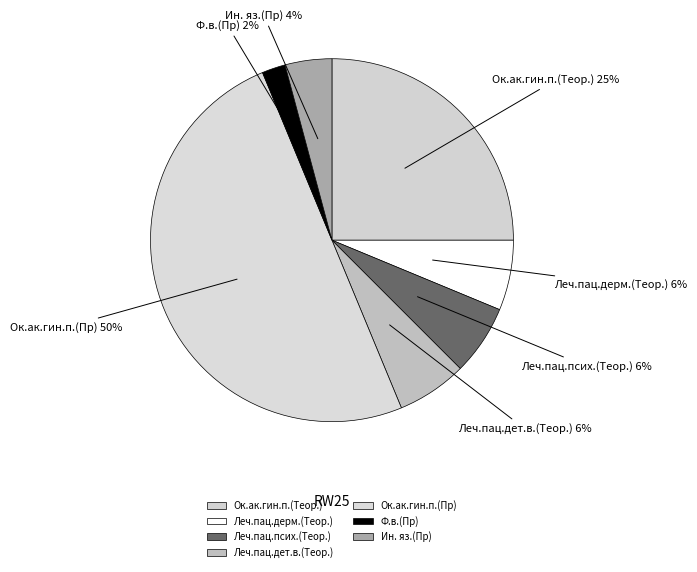

Do Леч.пац.дерм.(Теор.) and Ин. яз.(Пр) together represent more than half of the pie?

No